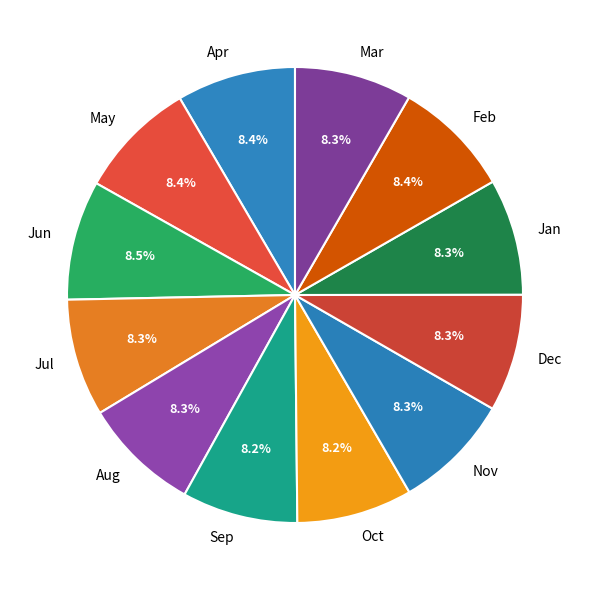

What percentage is the Feb slice, to the nearest percent?

8%